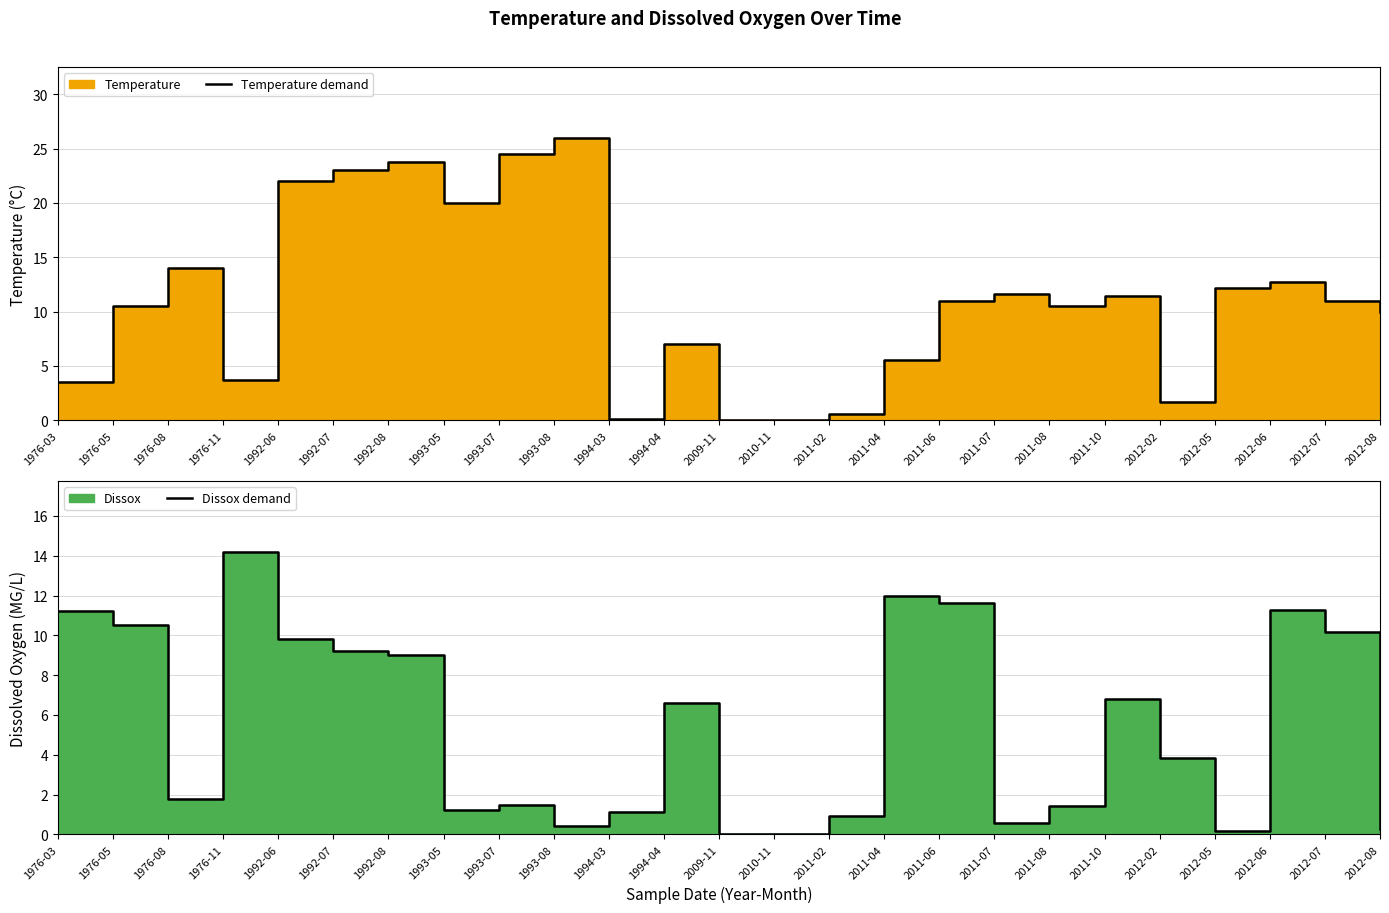

Between 2010-11 and 2011-04, which is larger?

2011-04